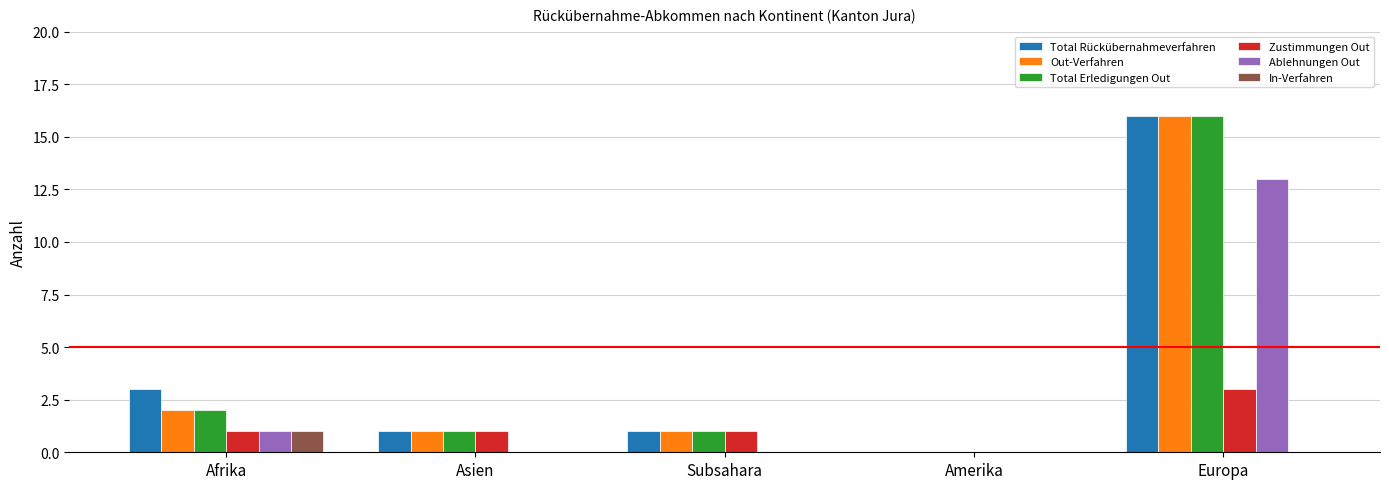

At which category is the sum across all series the highest?

Europa